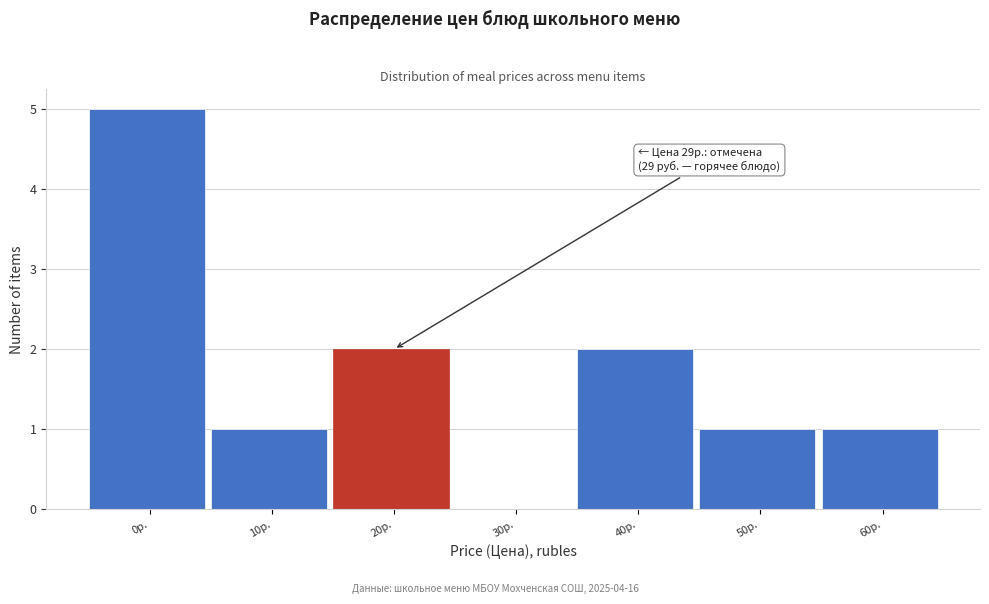

Reading left to right, extract all data points from this chart.

0р.=5	10р.=1	20р.=2	30р.=0	40р.=2	50р.=1	60р.=1